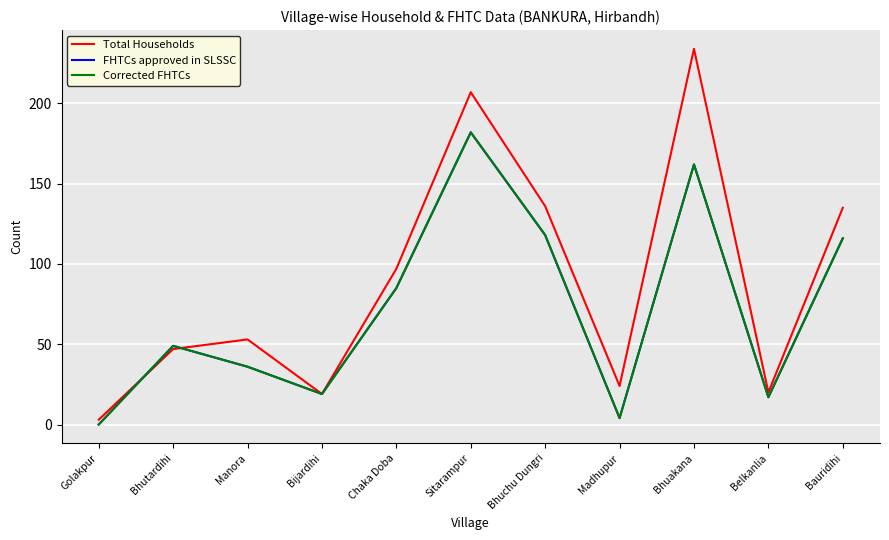

Which has a higher value, Chaka Doba or Bijardihi?

Chaka Doba